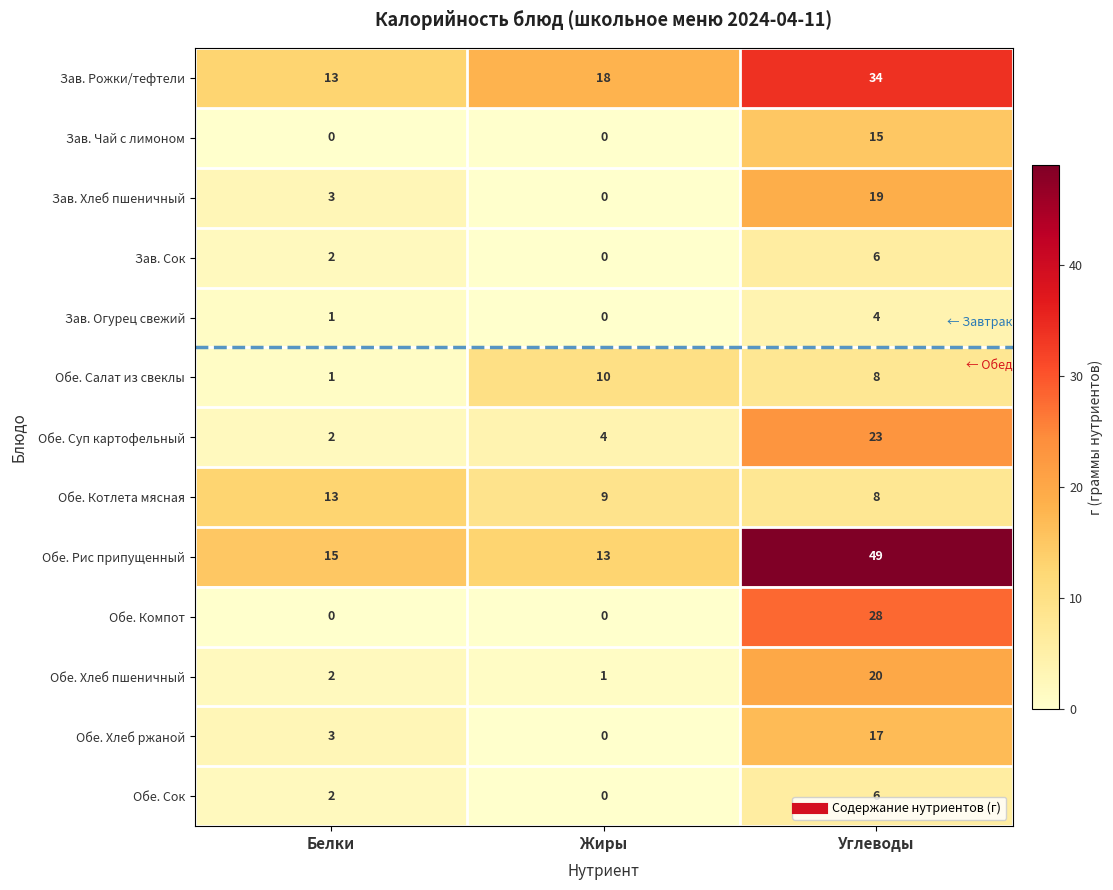

What is the average value of the Обе. Суп картофельный series?

10